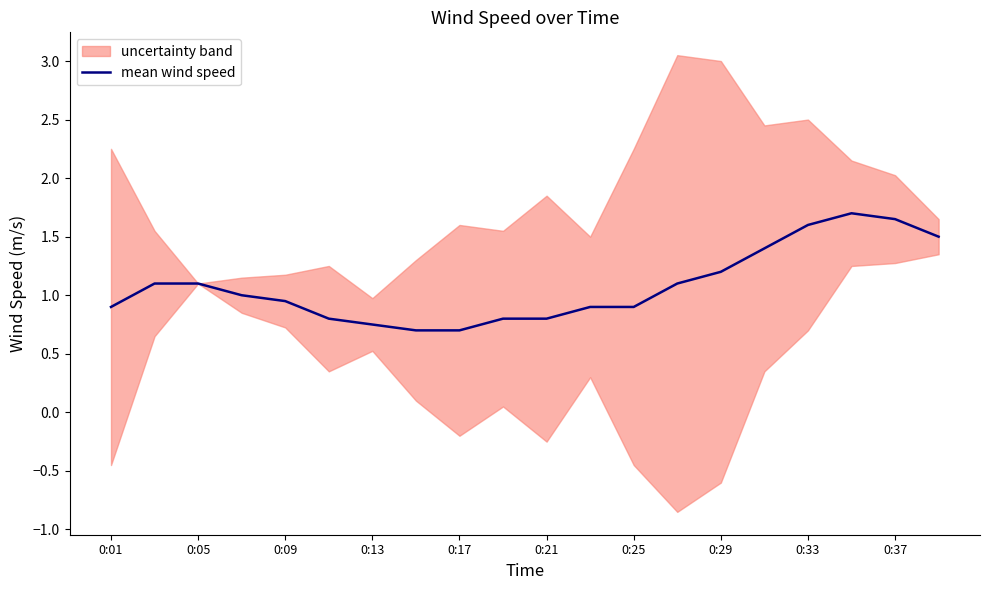

What is the value of the 12th point from the left?

0.9